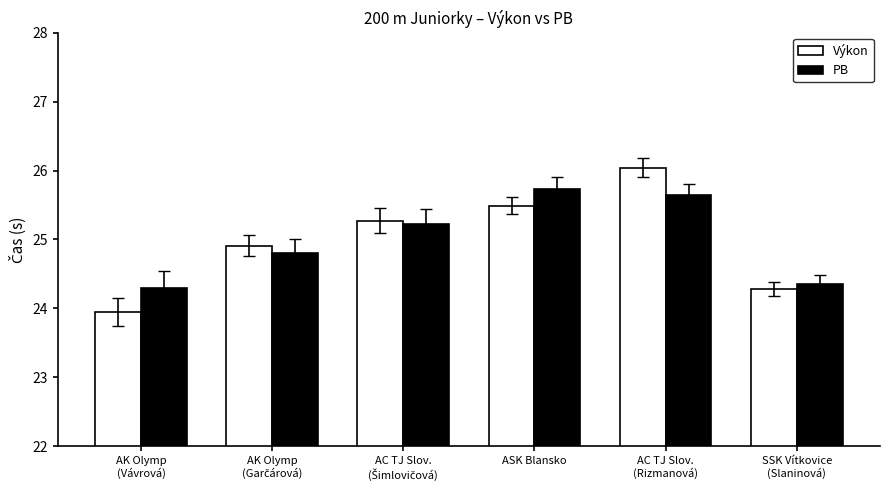

At which label does PB reach its minimum?

AK Olymp
(Vávrová)